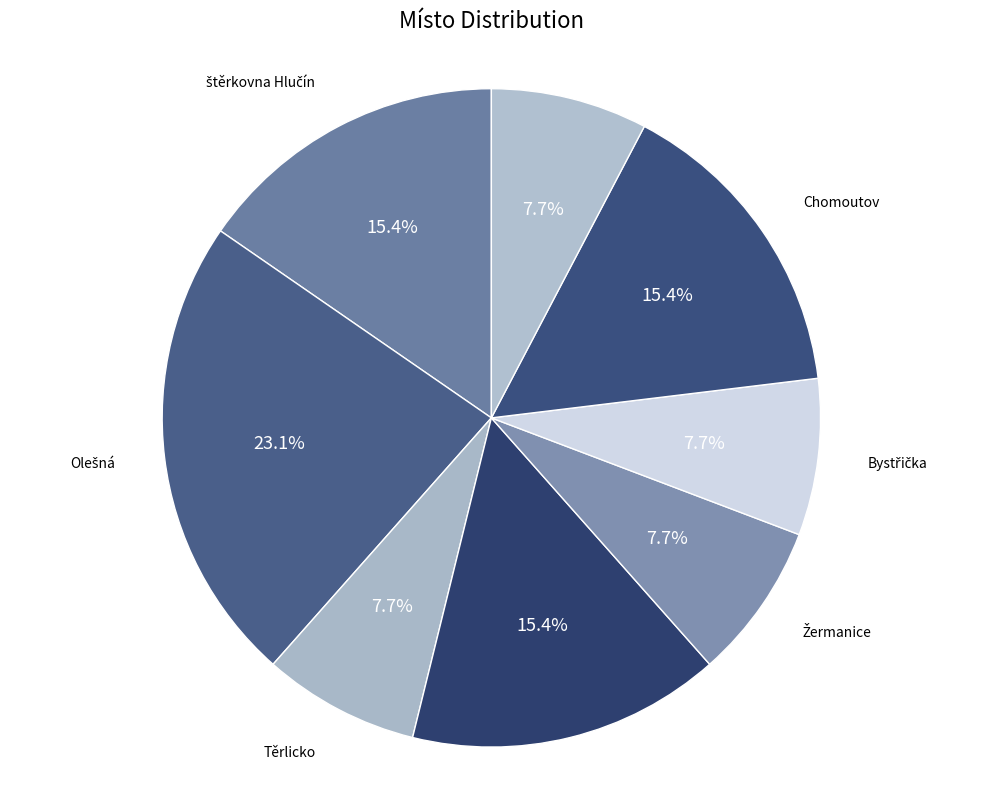

How much of the chart is everything except Těrlicko?

92.3%